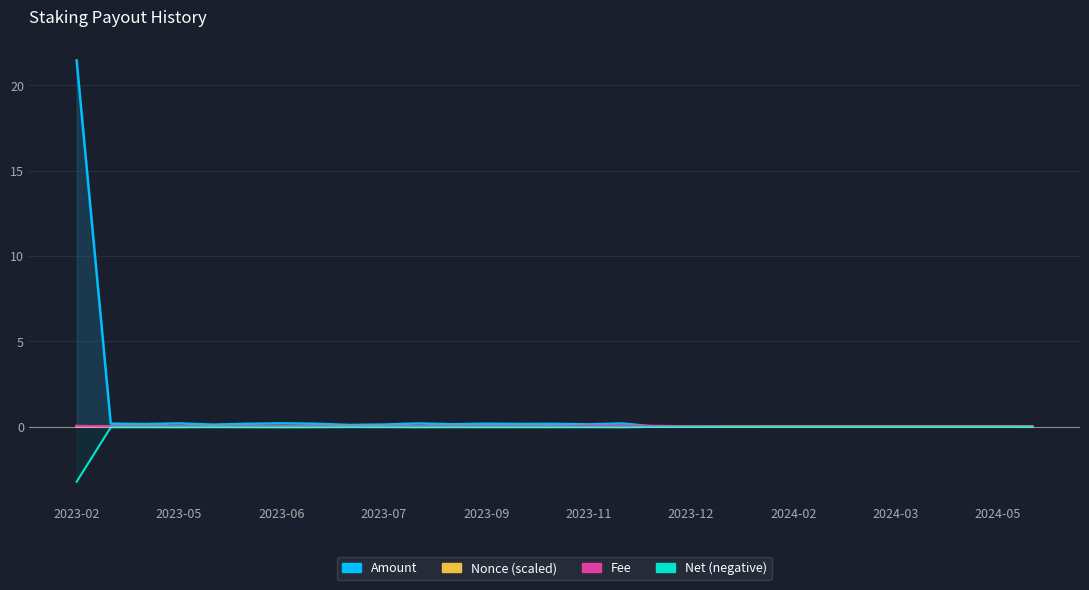

True or false: Fee has more than 1 interior local peaks.

False